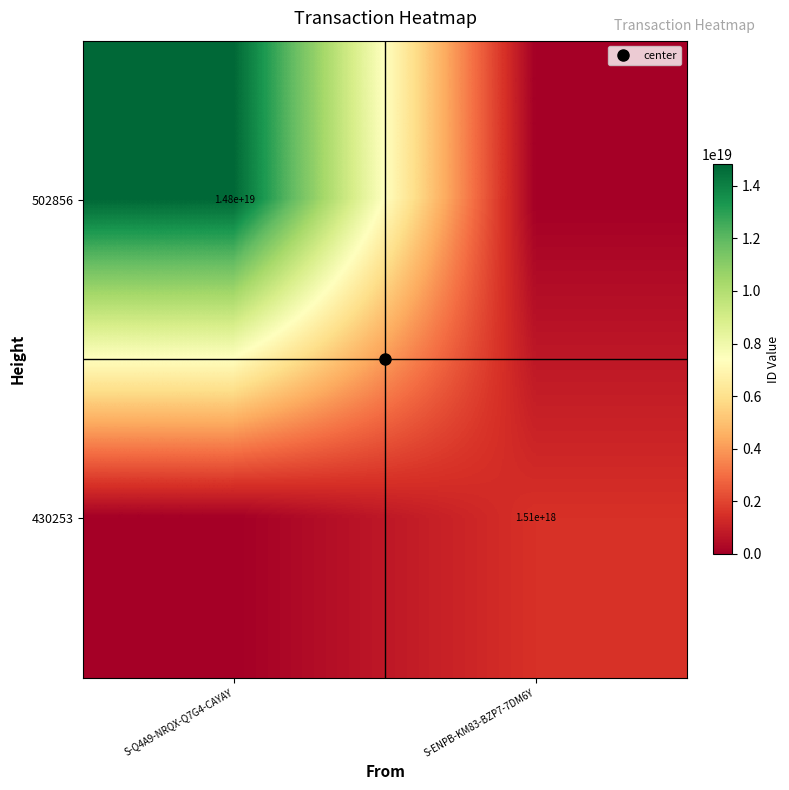

Where is 502856 nearest to the value 7402856841962339328?

S-Q4A9-NRQX-Q7G4-CAYAY